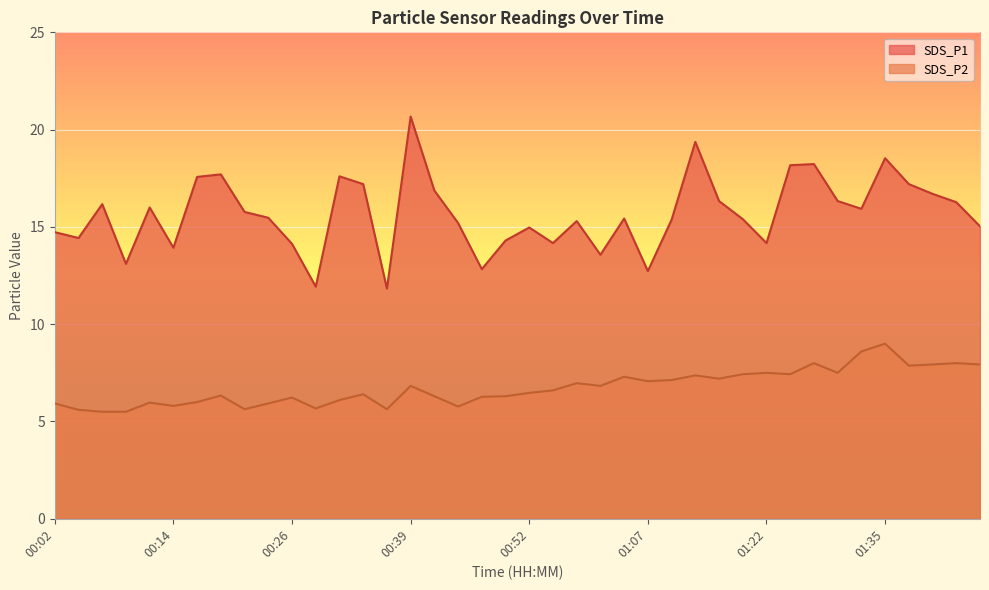

True or false: SDS_P2 and SDS_P1 cross at least once.

False